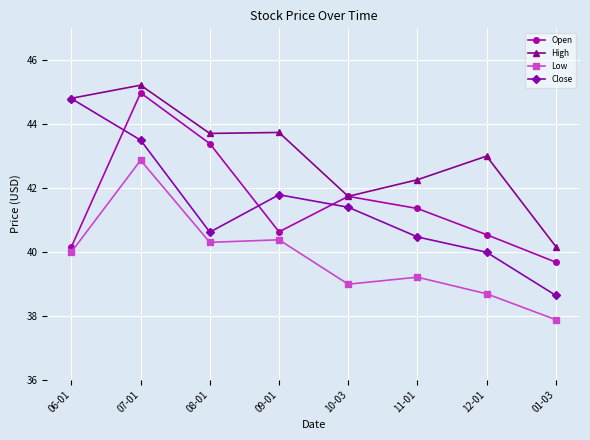

True or false: High has more than 0 points higher than both neighbors.

True